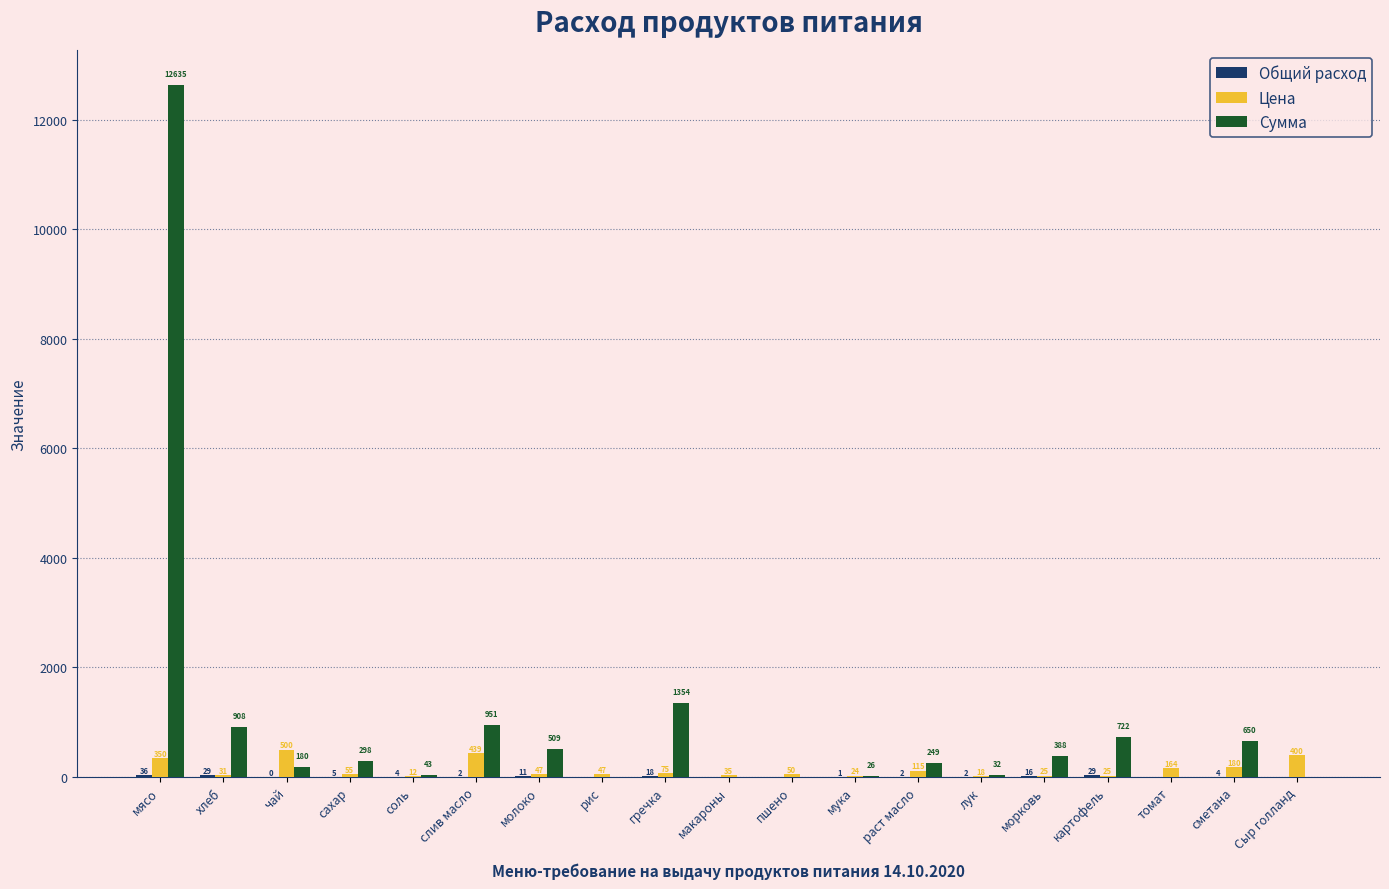

Which series has the largest total across all categories?

Сумма